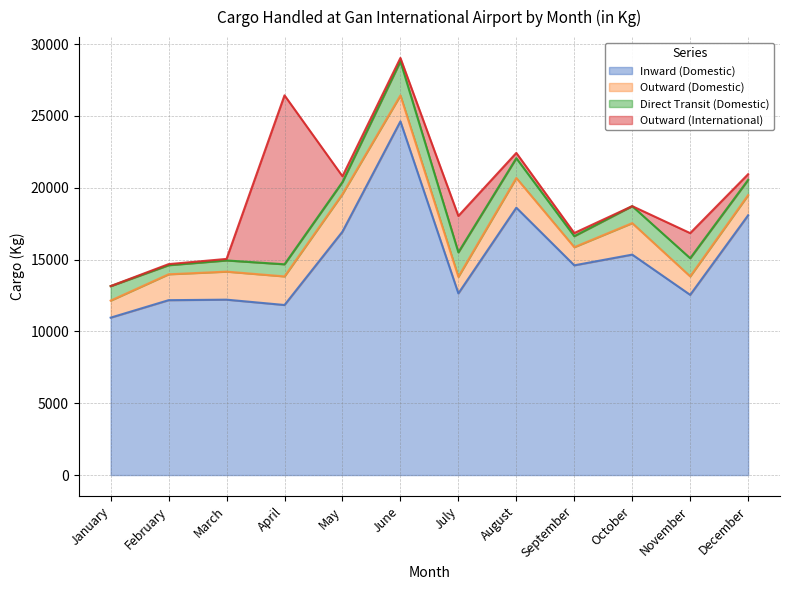

True or false: Outward (International) and Inward (Domestic) intersect in this chart.

False